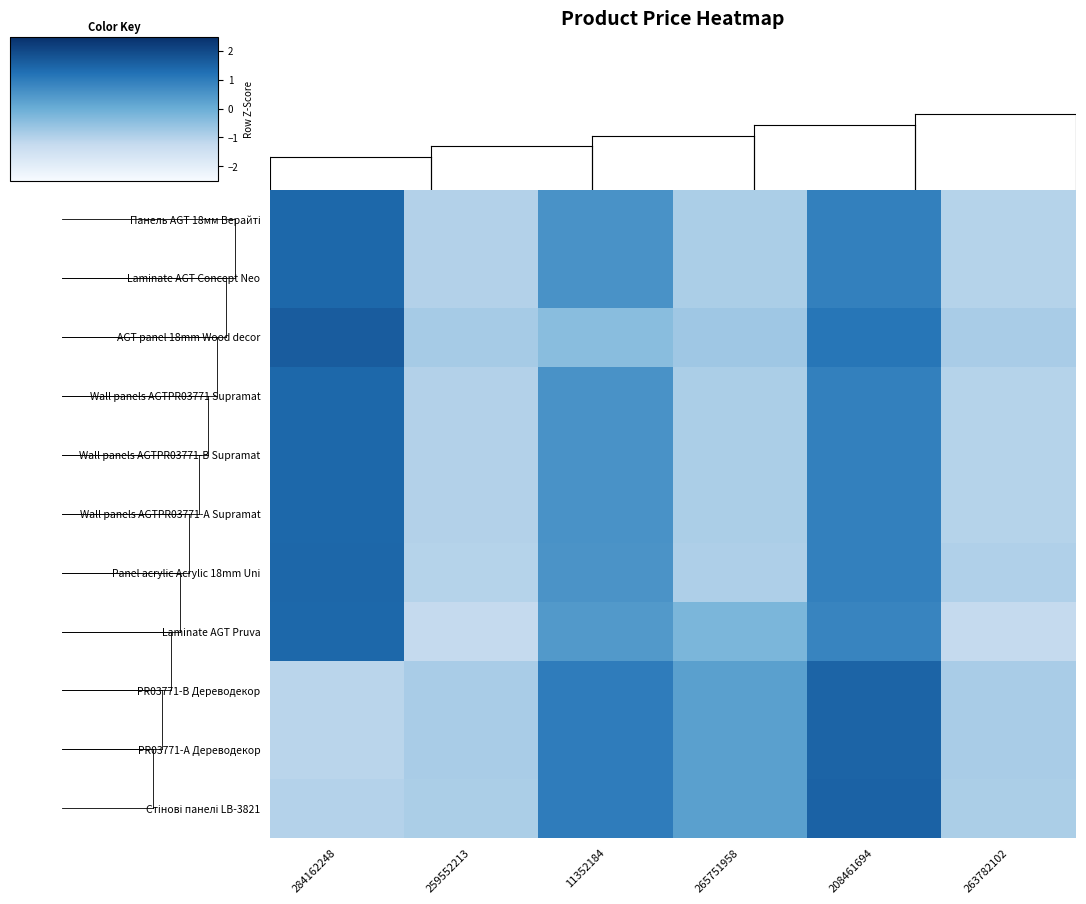

At 11352184, list the series in order from smallest to largest.

AGT panel 18mm Wood decor, Laminate AGT Pruva, Panel acrylic Acrylic 18mm Uni, Панель AGT 18мм Верайті, Laminate AGT Concept Neo, Wall panels AGTPR03771 Supramat, Wall panels AGTPR03771-B Supramat, Wall panels AGTPR03771-А Supramat, PR03771-B Дереводекор, PR03771-А Дереводекор, Стінові панелі LB-3821